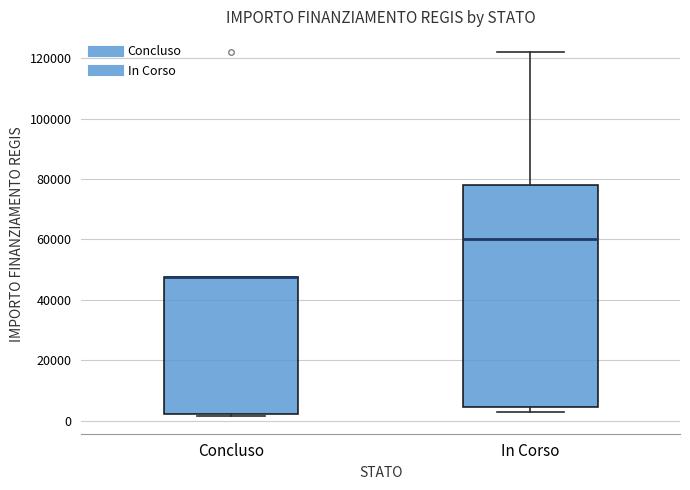

Reading left to right, read every box against the y-axis: the position of its median line, the range the box covers, and the ends of its whiskers. The values are not printed on the chart, so give them approximately, as read against the axis.

Concluso: median 48000 (drawn on the box's upper edge), box 2000 to 48000, whiskers 2000 to 48000
In Corso: median 60000, box 4000 to 78000, whiskers 2000 to 122000